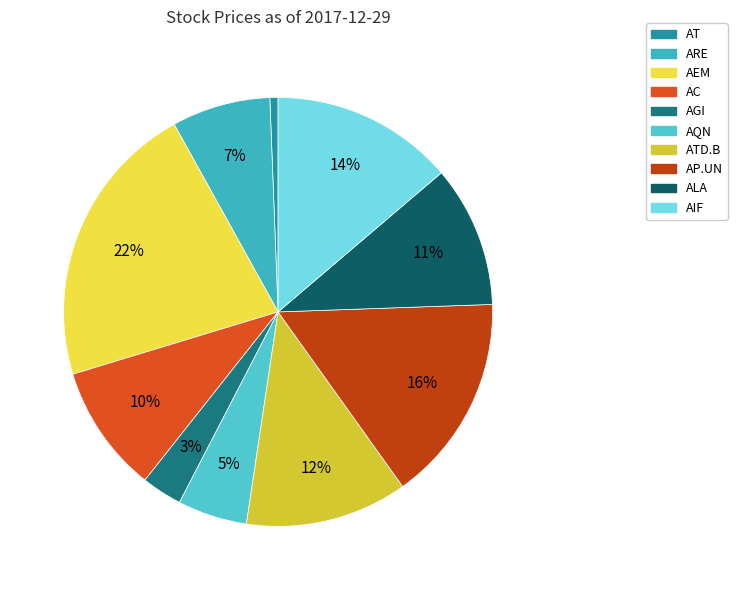

Is there any slice that represents more than half of the pie?

No